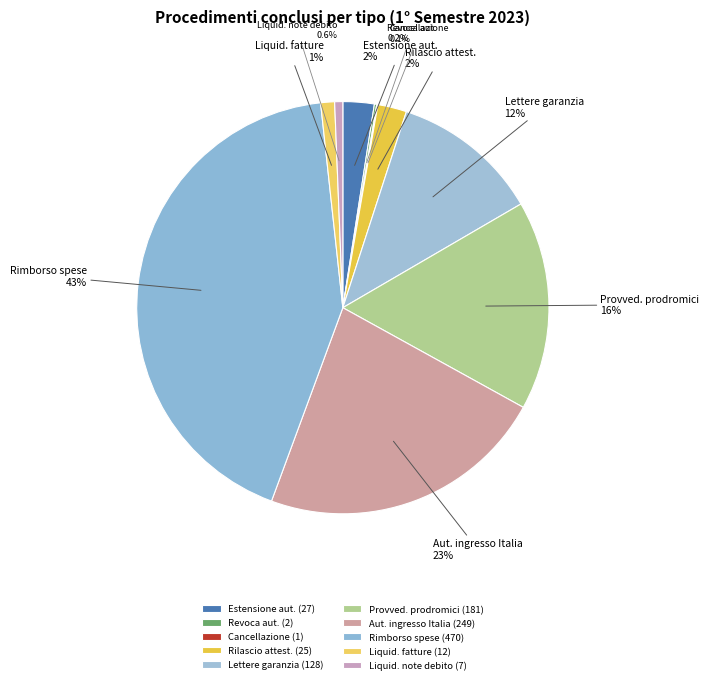

Is there any slice that represents more than half of the pie?

No